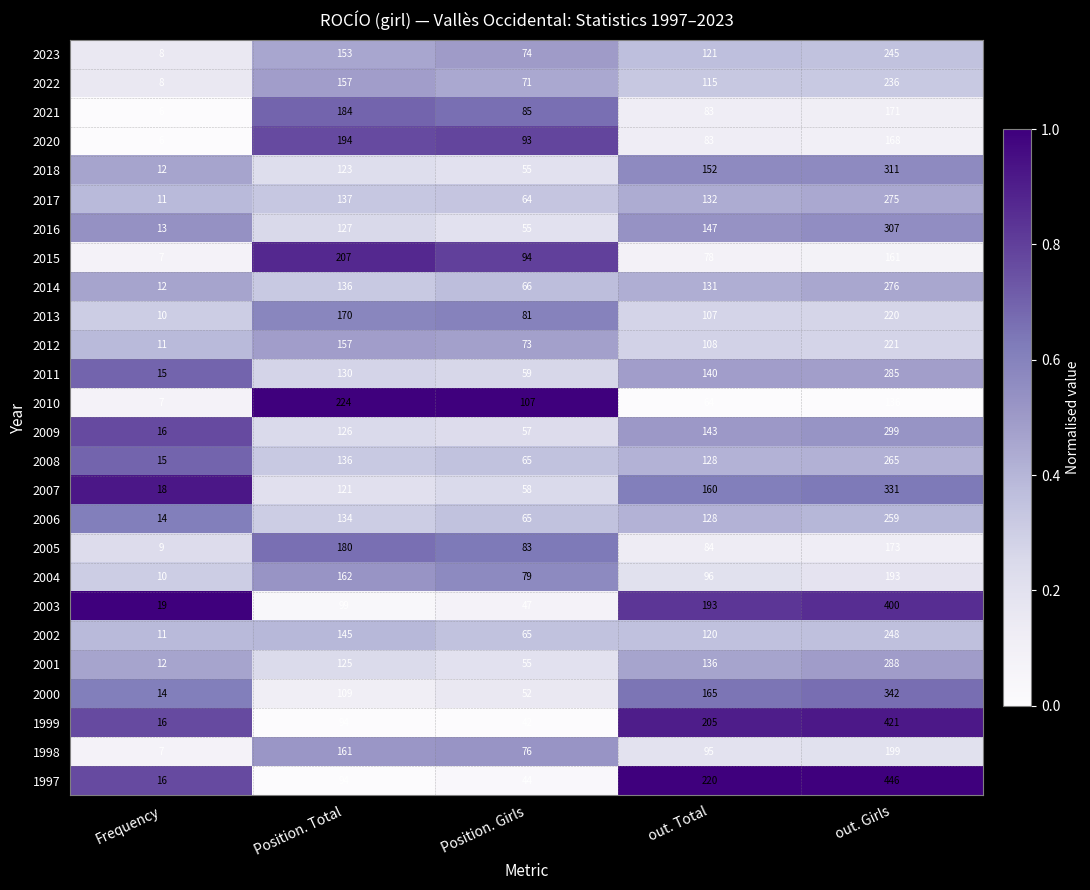

Which series has the largest total across all categories?

1997